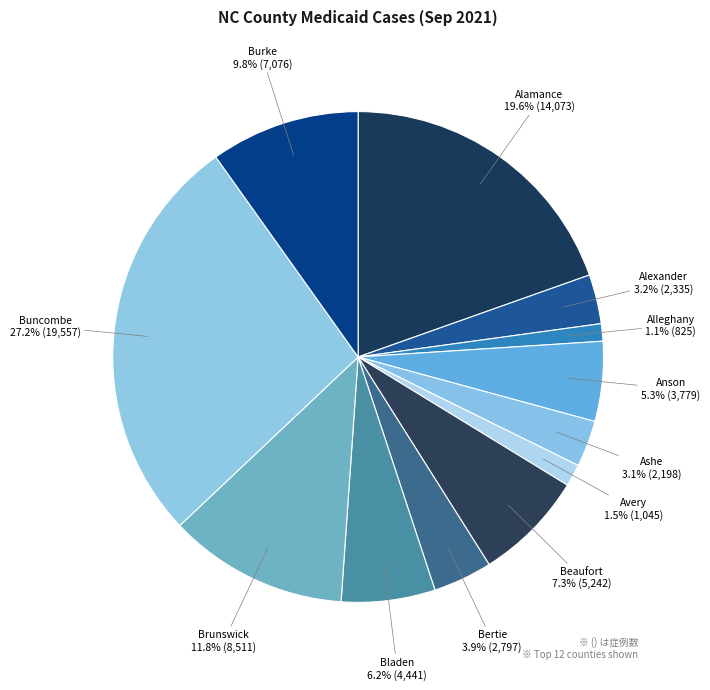

To the nearest percent, what percentage of the pie is Bertie?

4%